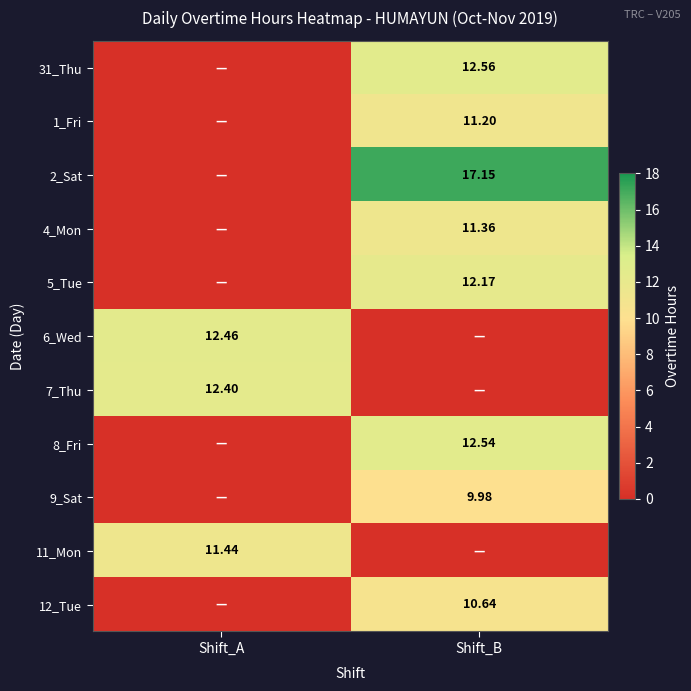

At which category does the chart reach its minimum across all series?

Shift_A